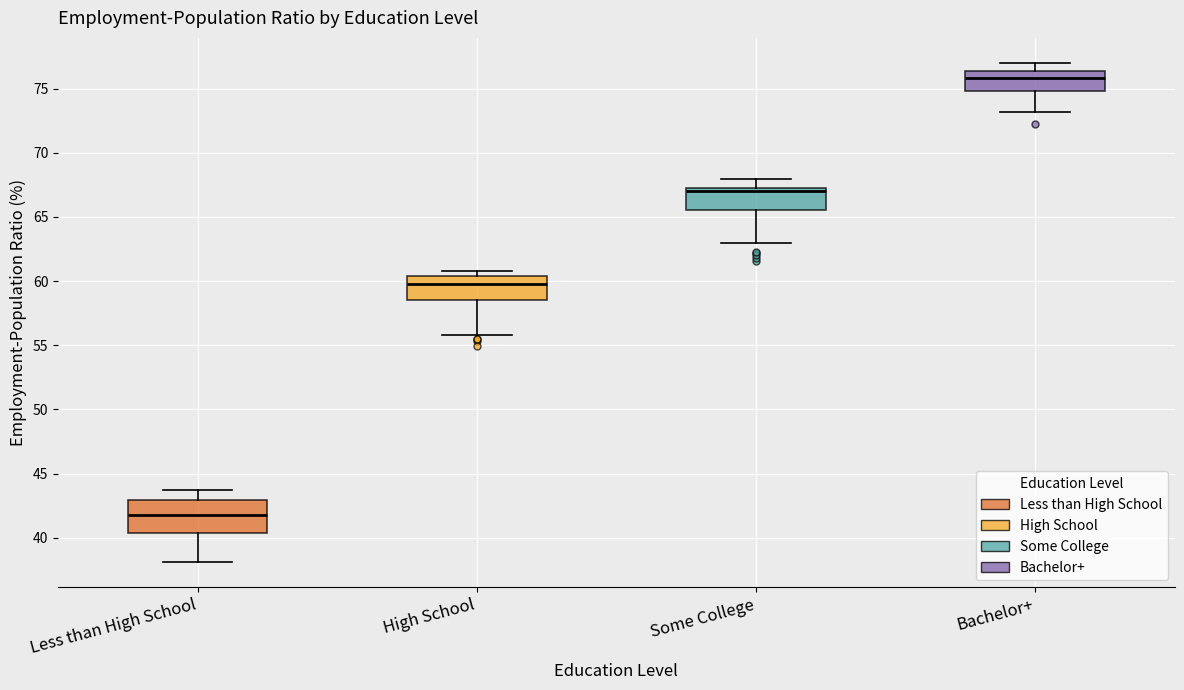

Reading left to right, transcribe this box plot: for each box, give where its median line is, the range the box spans, and where its two whiskers end, as read against the y-axis. The values are not printed on the chart, so give them approximately, as read against the axis.

Less than High School: median 42.0, box 40.5 to 43.0, whiskers 38.0 to 43.5
High School: median 60.0, box 58.5 to 60.5, whiskers 56.0 to 61.0
Some College: median 67.0 (just below the box's upper edge), box 65.5 to 67.0, whiskers 63.0 to 68.0
Bachelor+: median 76.0, box 75.0 to 76.5, whiskers 73.0 to 77.0